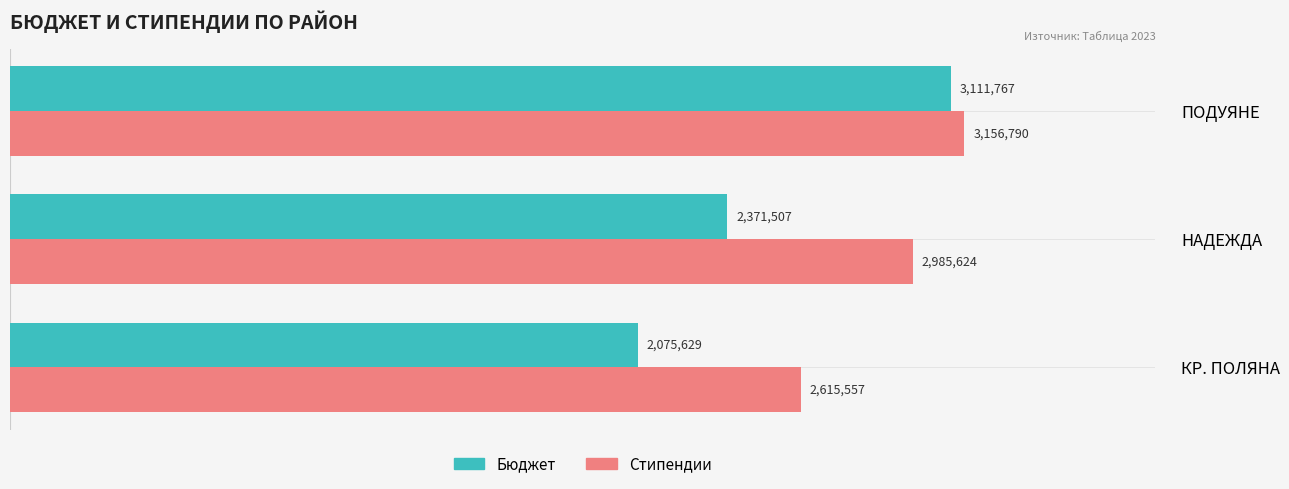

What are all the series names shown in the legend?

Бюджет, Стипендии